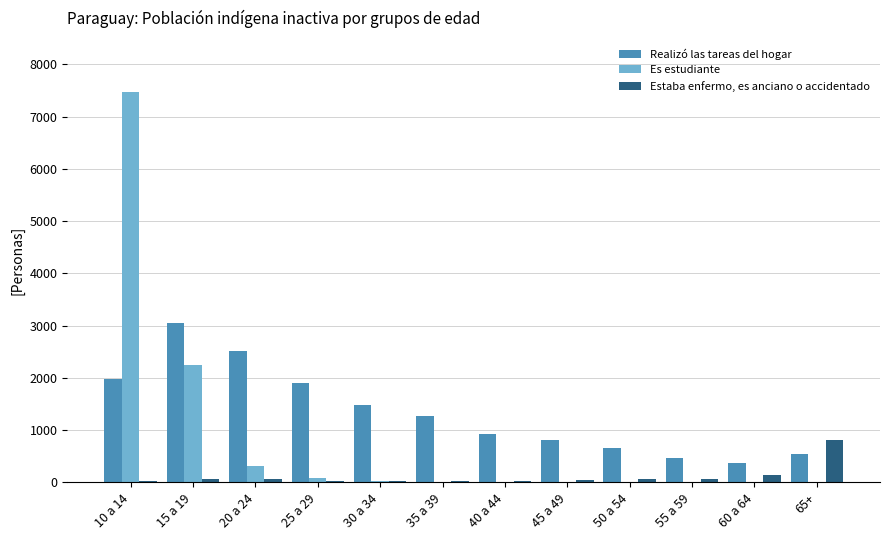

What is the spread (max minus min) of values at 60 a 64?

373